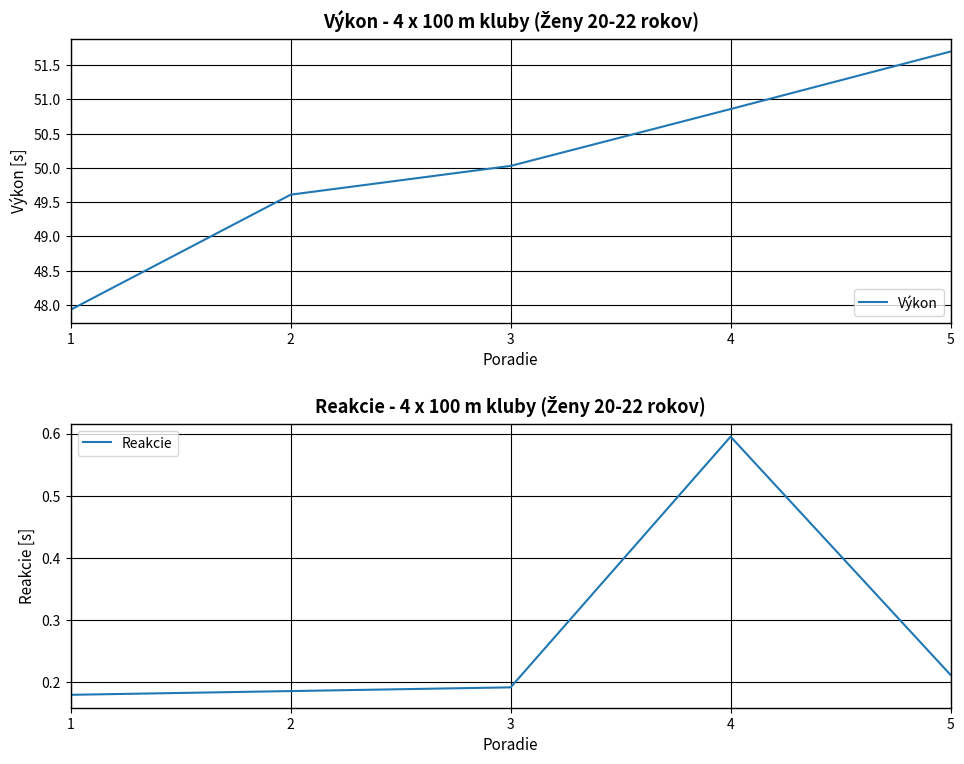

Rank the series by their average value, from lowest to highest.

Reakcie, Výkon